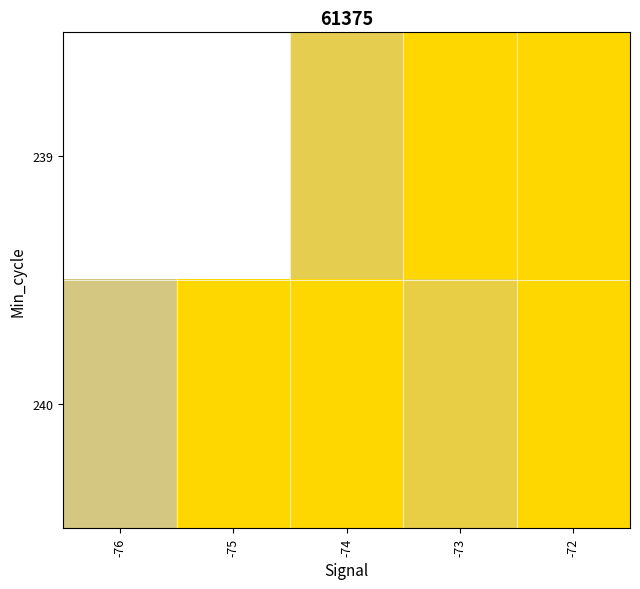

Which label corresponds to the largest value in the chart?

-72